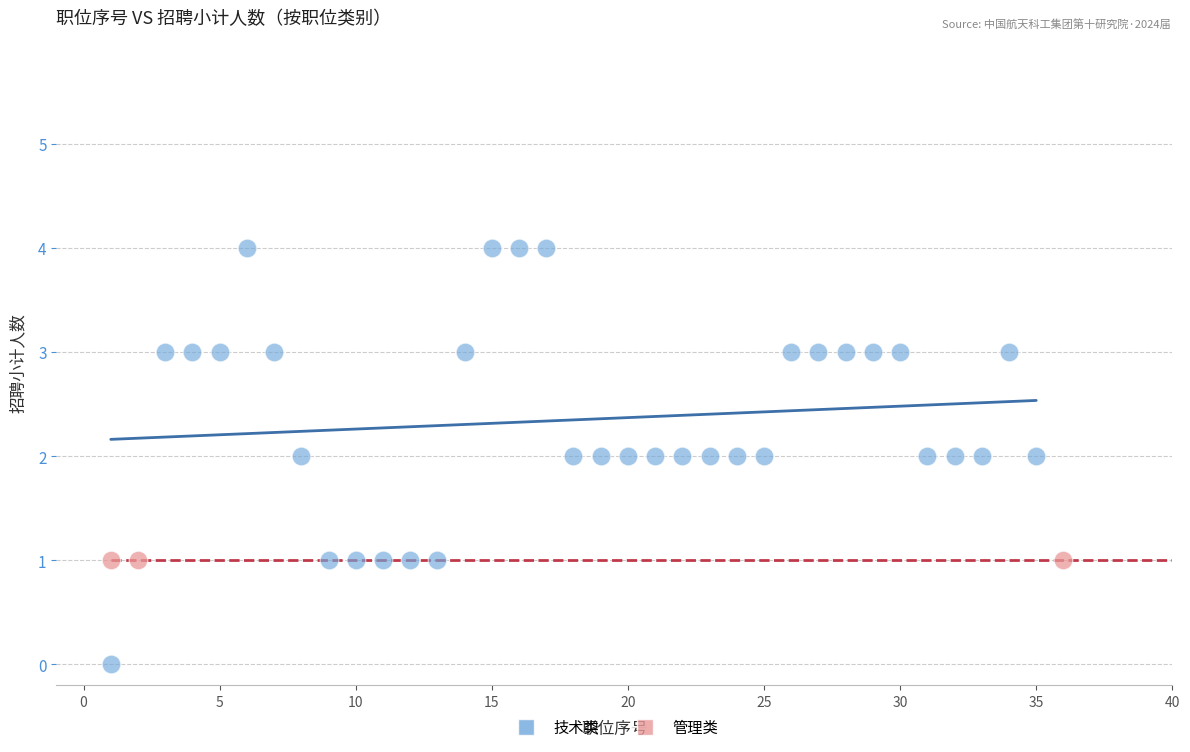

Which series contains the highest Y value?

技术类